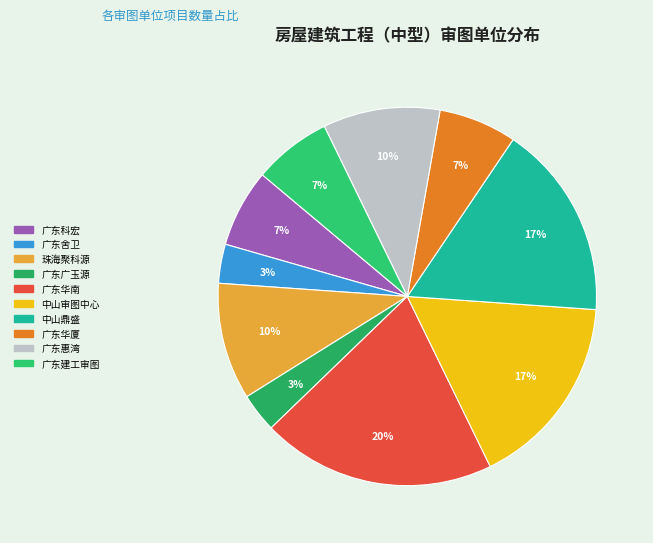

What is the largest slice in the pie chart?

广东华南建筑设计施工图审查中心有限公司